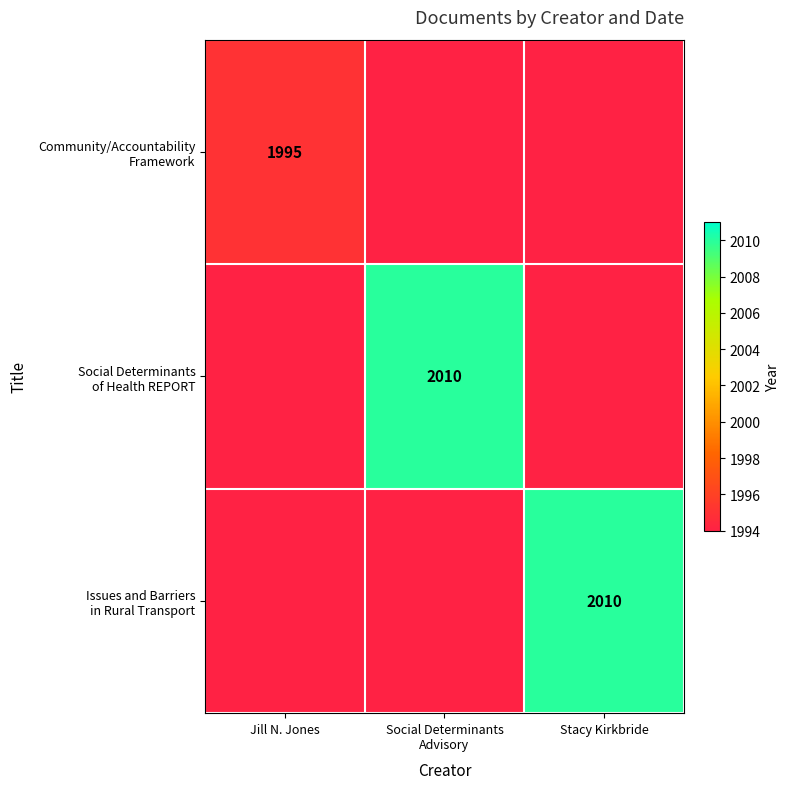

How many positive values does the Issues and Barriers in Rural Transport series have?

1